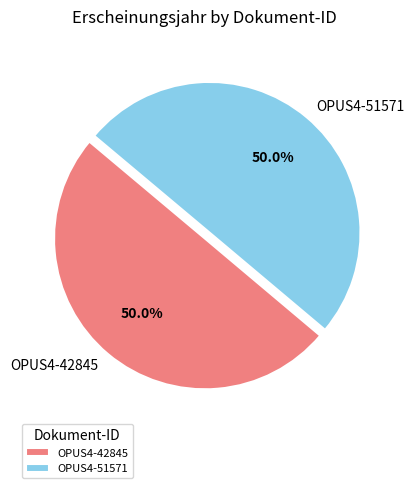

What is the ratio of the value at OPUS4-42845 to the value at OPUS4-51571?

1.0